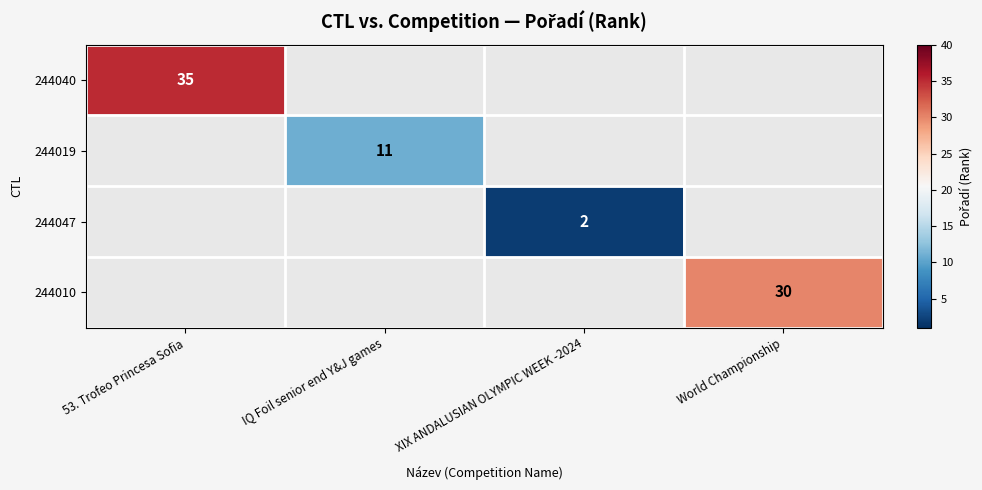

Is the value of 244040 at 53. Trofeo Princesa Sofia greater than the value of 244010 at World Championship?

Yes